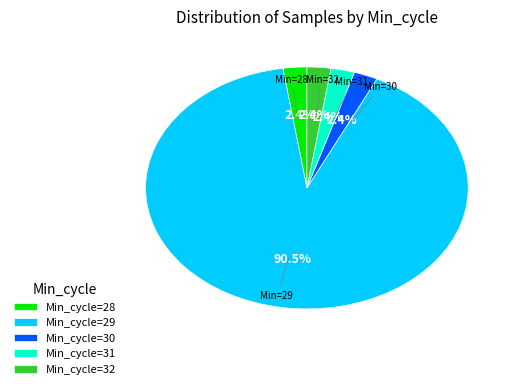

What is the largest slice in the pie chart?

Min_cycle=29